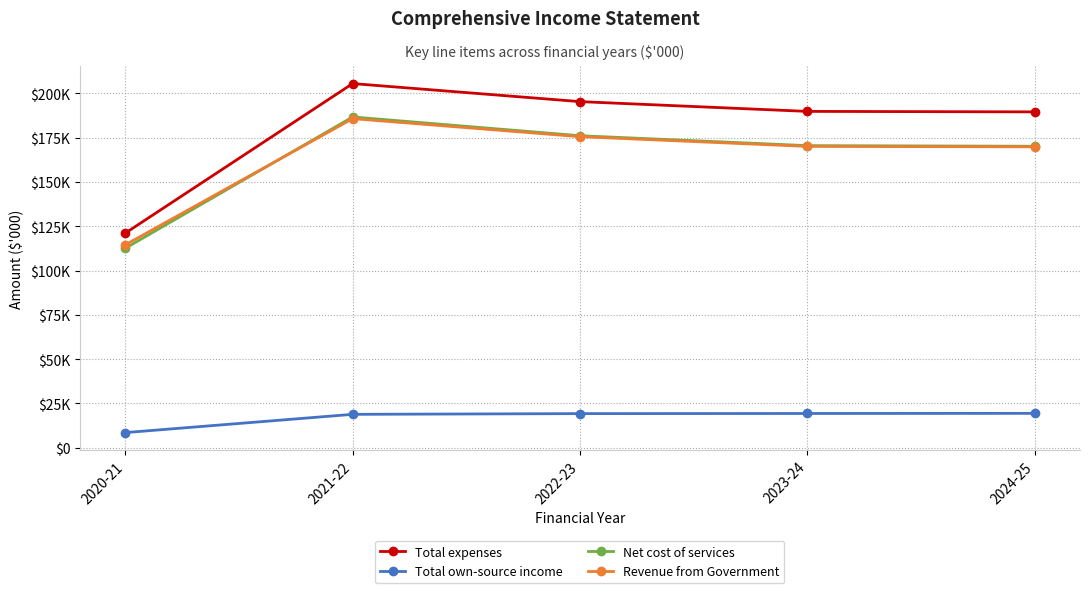

What is the approximate value of Total own-source income at 2021-22, to the nearest 50?

18850